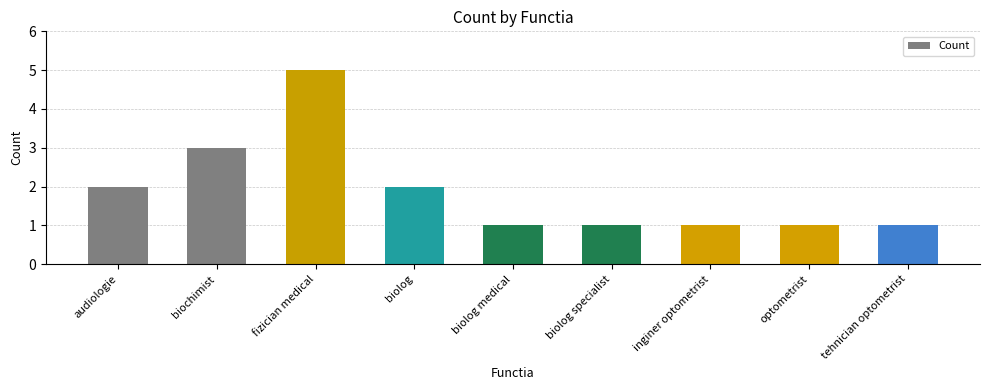

Are the bars grouped side by side (vs. stacked)?

No